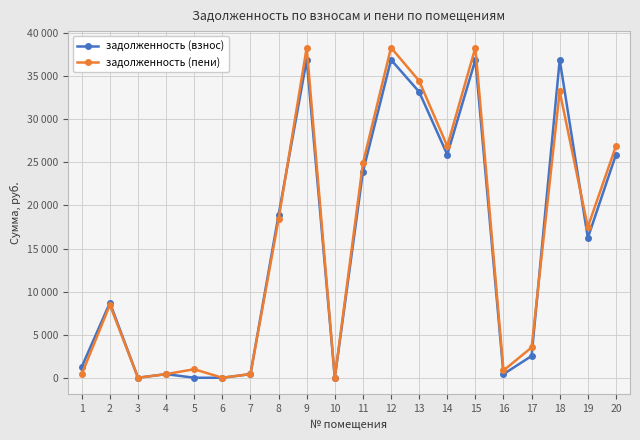

At which category is the sum across all series the highest?

9